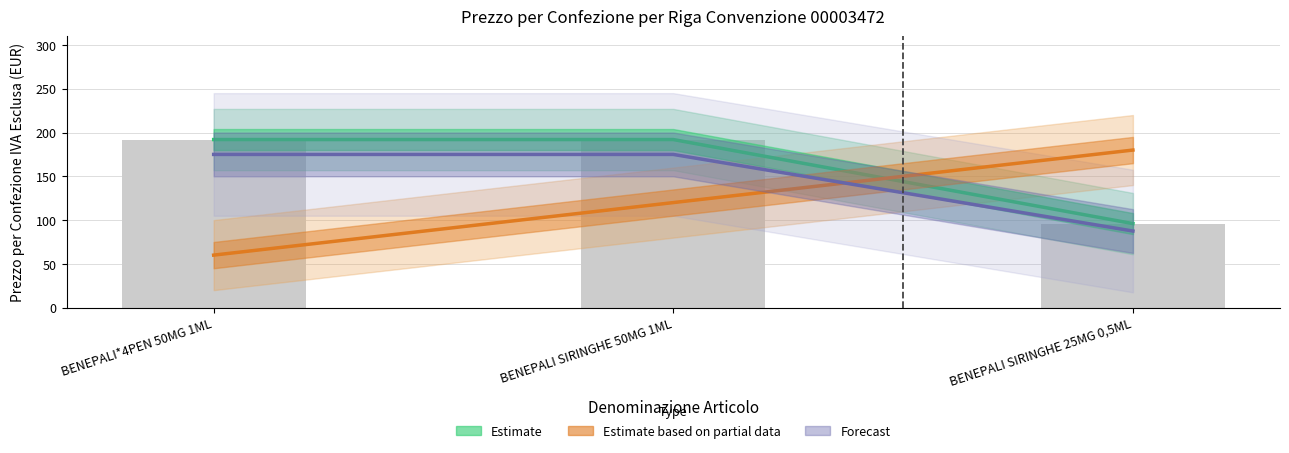

What is the value of the Forecast bar at the 1st from the left?

175.0